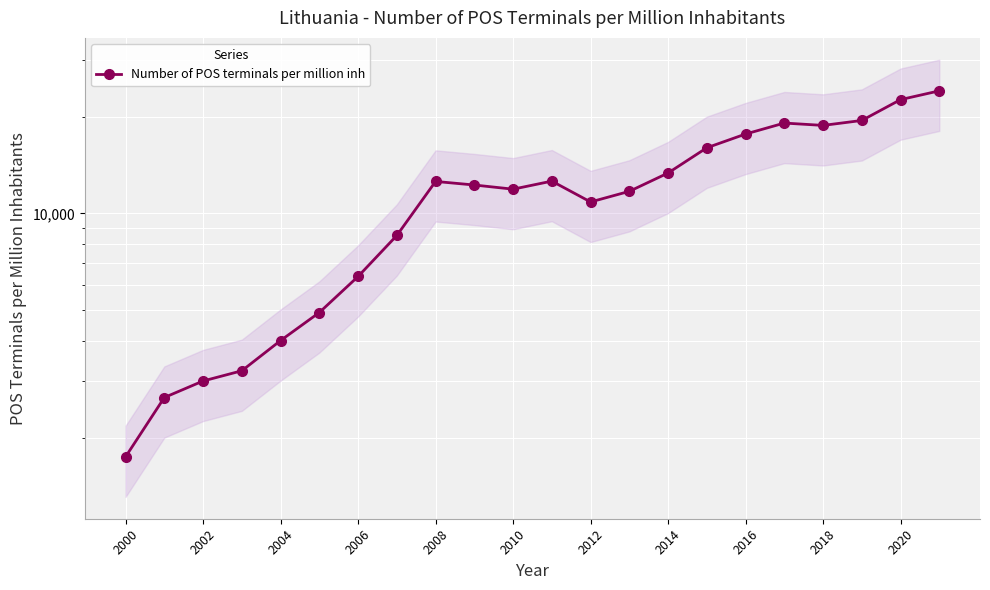

What is the difference between the second highest and minimum values?

20871.5